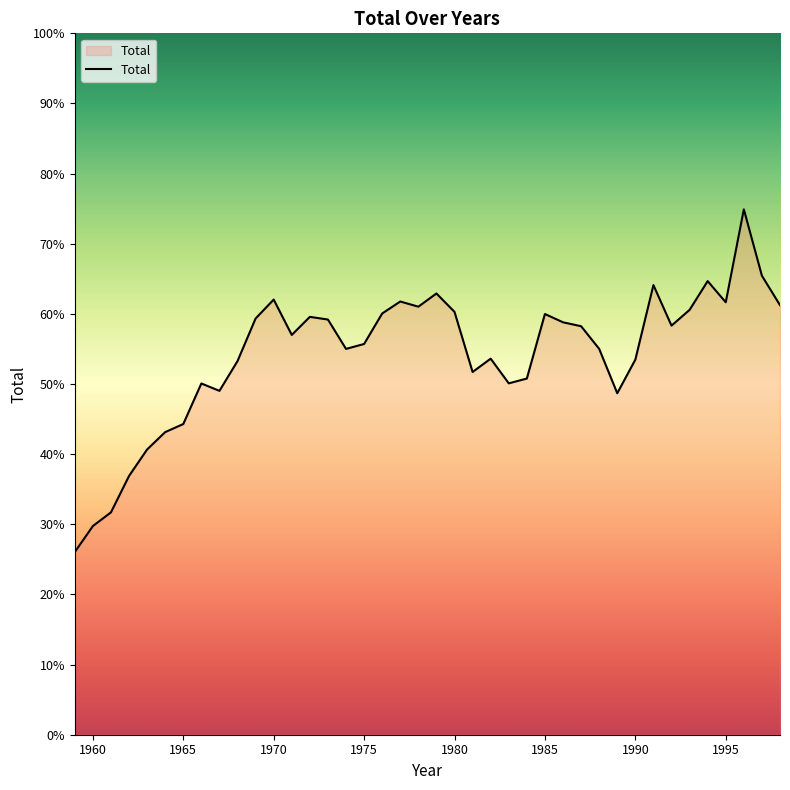

What is the maximum value shown in the chart?

74.9